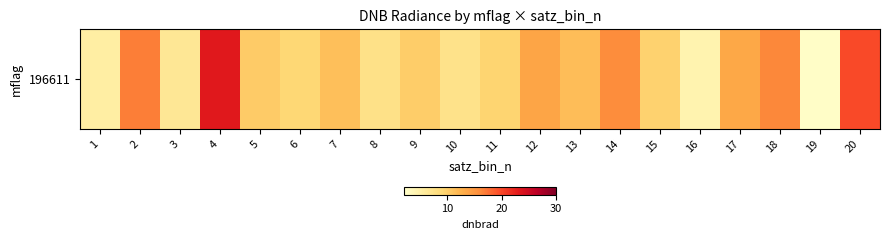

What is the difference between the maximum and minimum values?

20.7